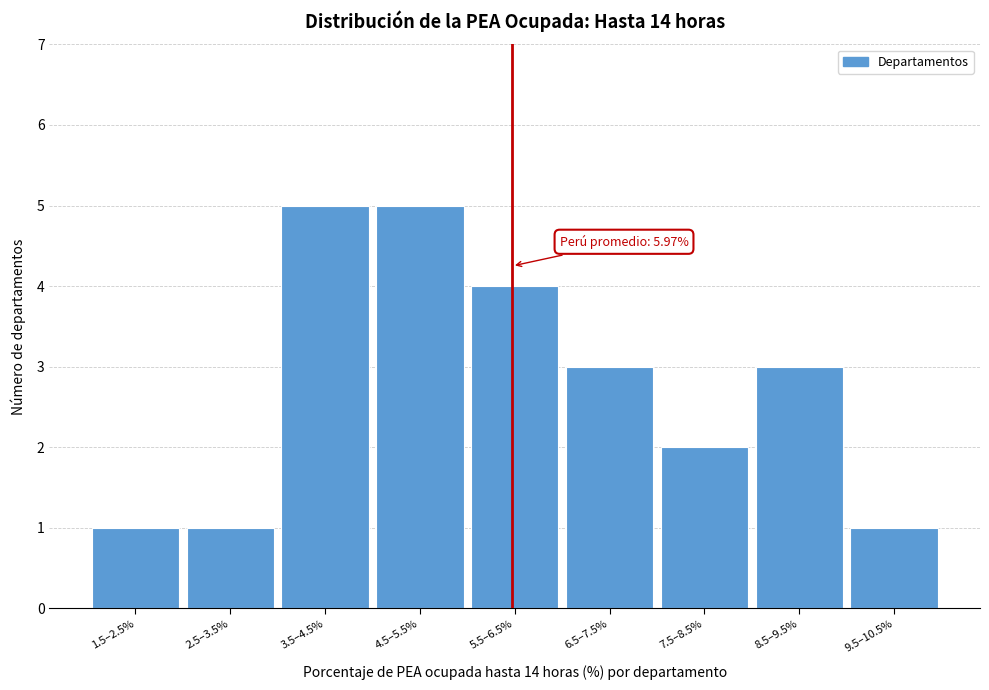

Reading left to right, what are all the values shown in this chart?

1.5–2.5%=1	2.5–3.5%=1	3.5–4.5%=5	4.5–5.5%=5	5.5–6.5%=4	6.5–7.5%=3	7.5–8.5%=2	8.5–9.5%=3	9.5–10.5%=1